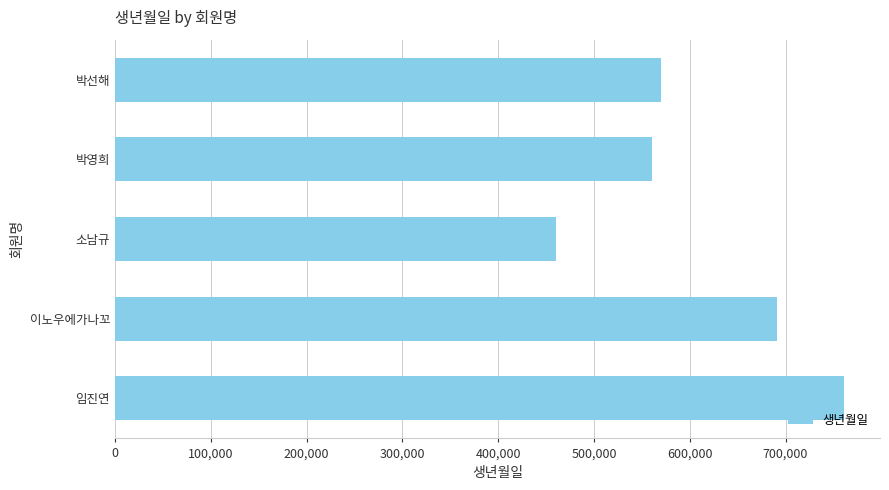

Reading top to bottom, list all the values displayed in this chart.

박선해=570426	박영희=560311	소남규=460805	이노우에가나꼬=690525	임진연=760513